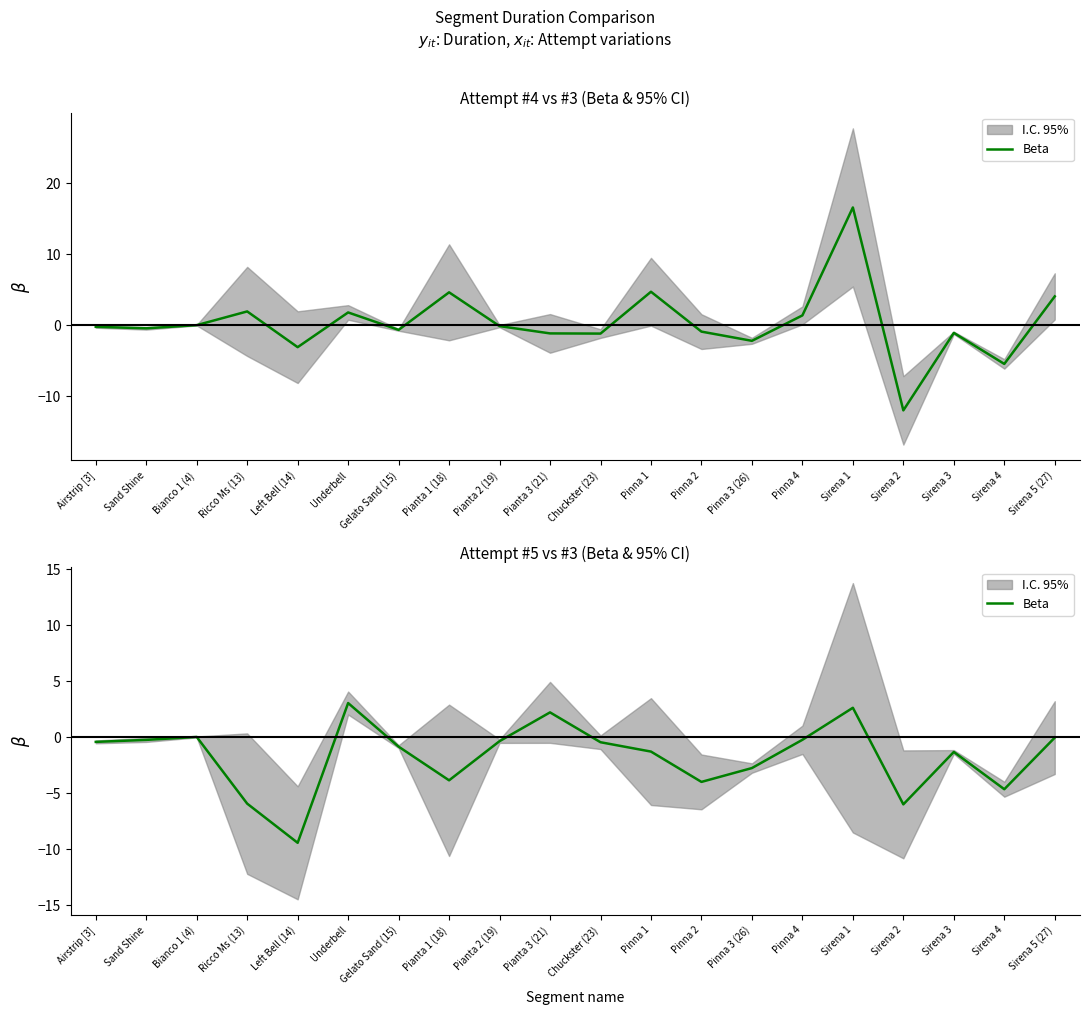

True or false: there are more than 1 points higher than both neighbors.

True